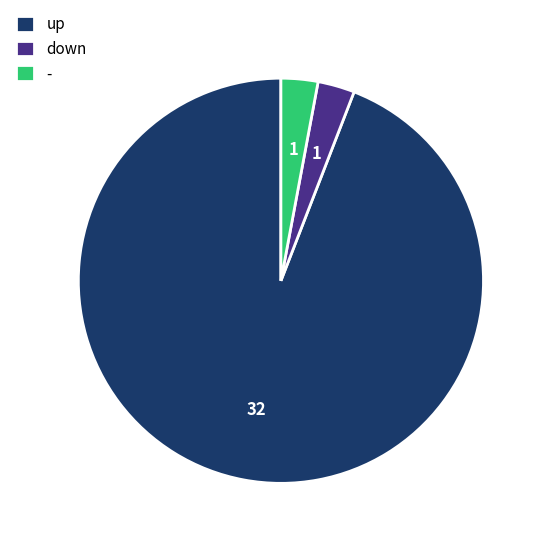

Approximately how many times larger is the value at up compared to -?

32.0